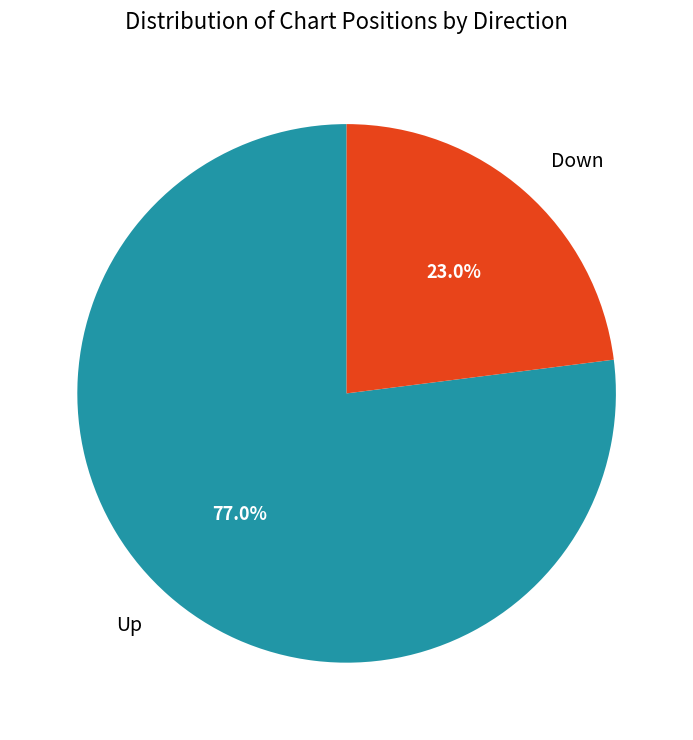

Which has a higher value, Up or Down?

Up